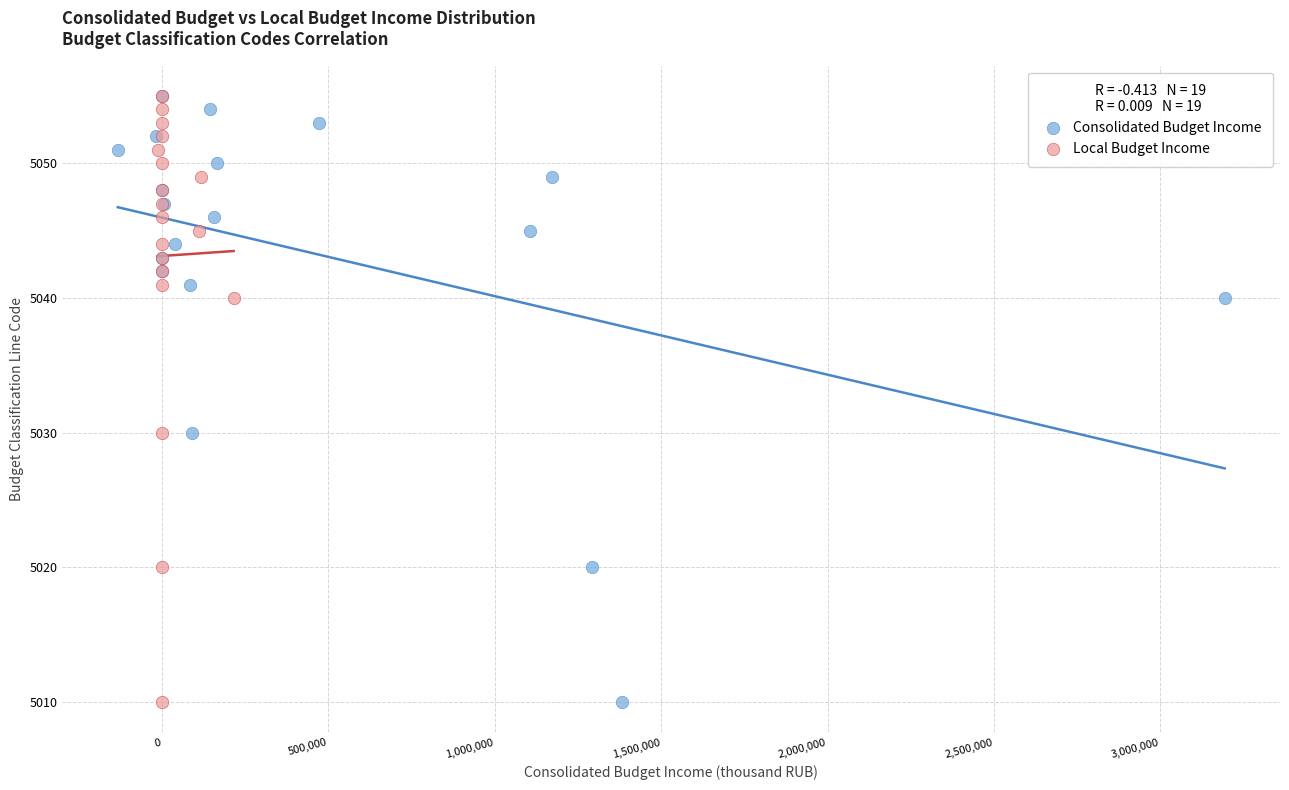

What are all the series names shown in the legend?

Consolidated Budget Income, Local Budget Income